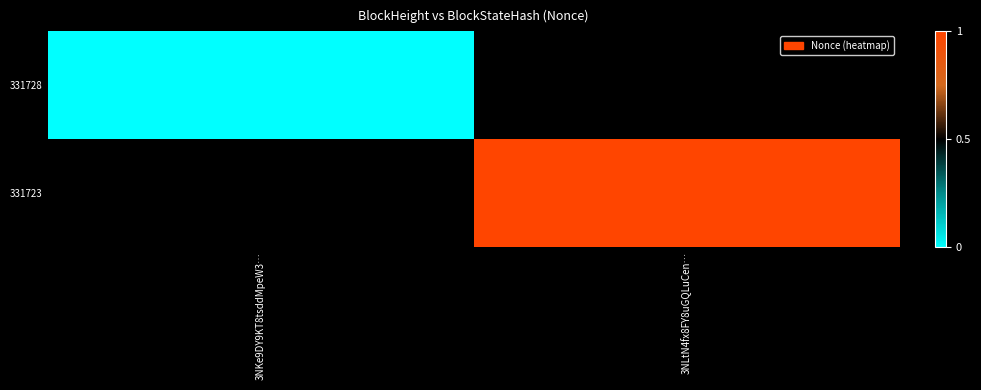

Which series has the widest spread of values?

331728